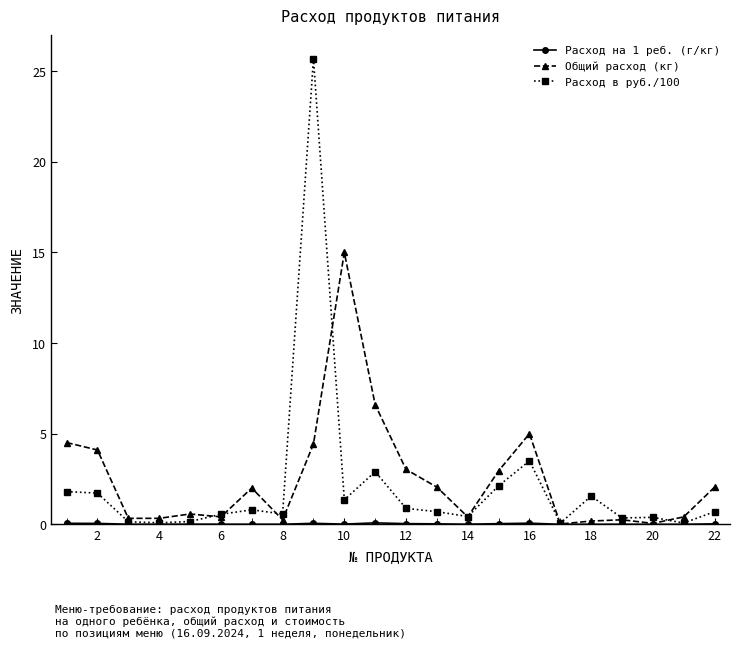

What is the maximum value for Общий расход (кг)?

15.0